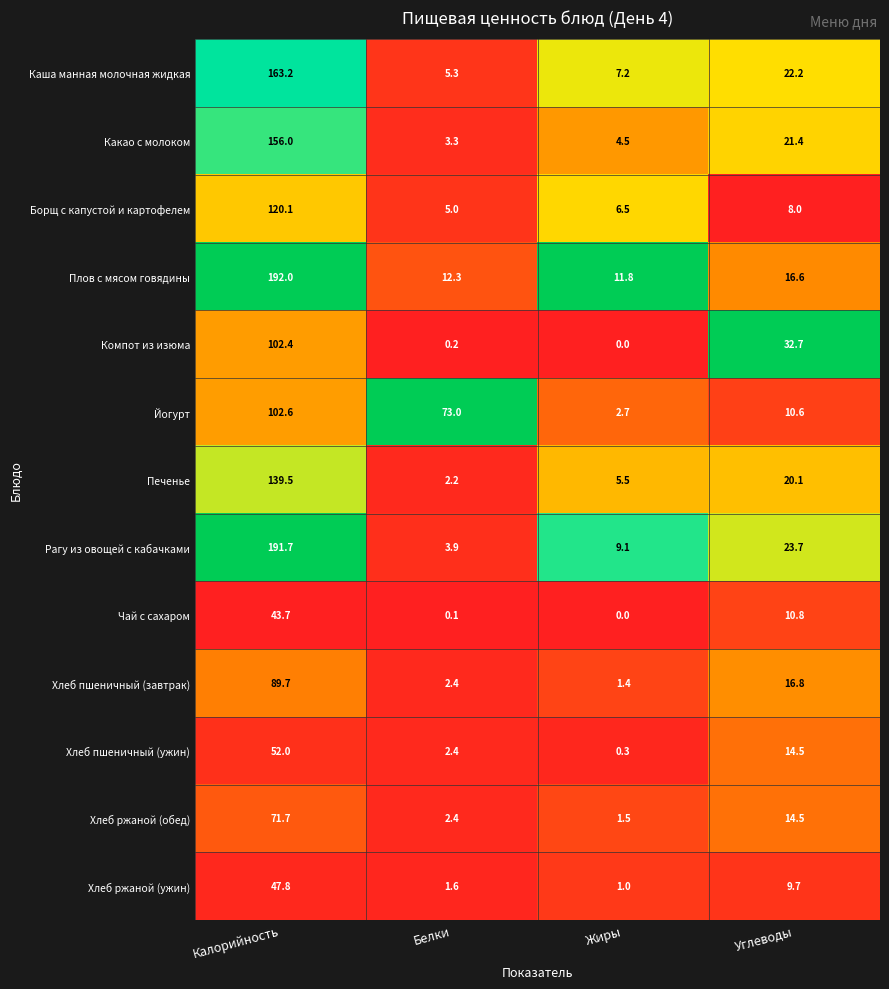

Which series changed the most between Белки and Жиры?

Йогурт